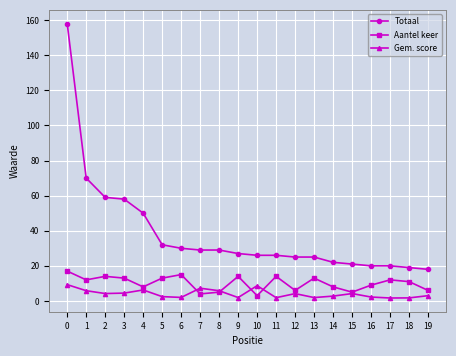

What is the value of the Gem. score point at the 14th from the left?

1.9